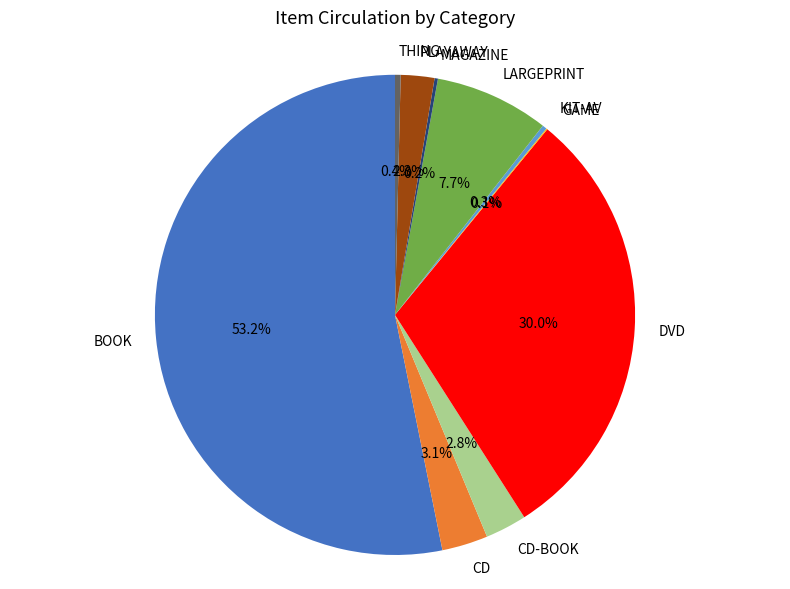

Between BOOK and PLAYAWAY, which is larger?

BOOK